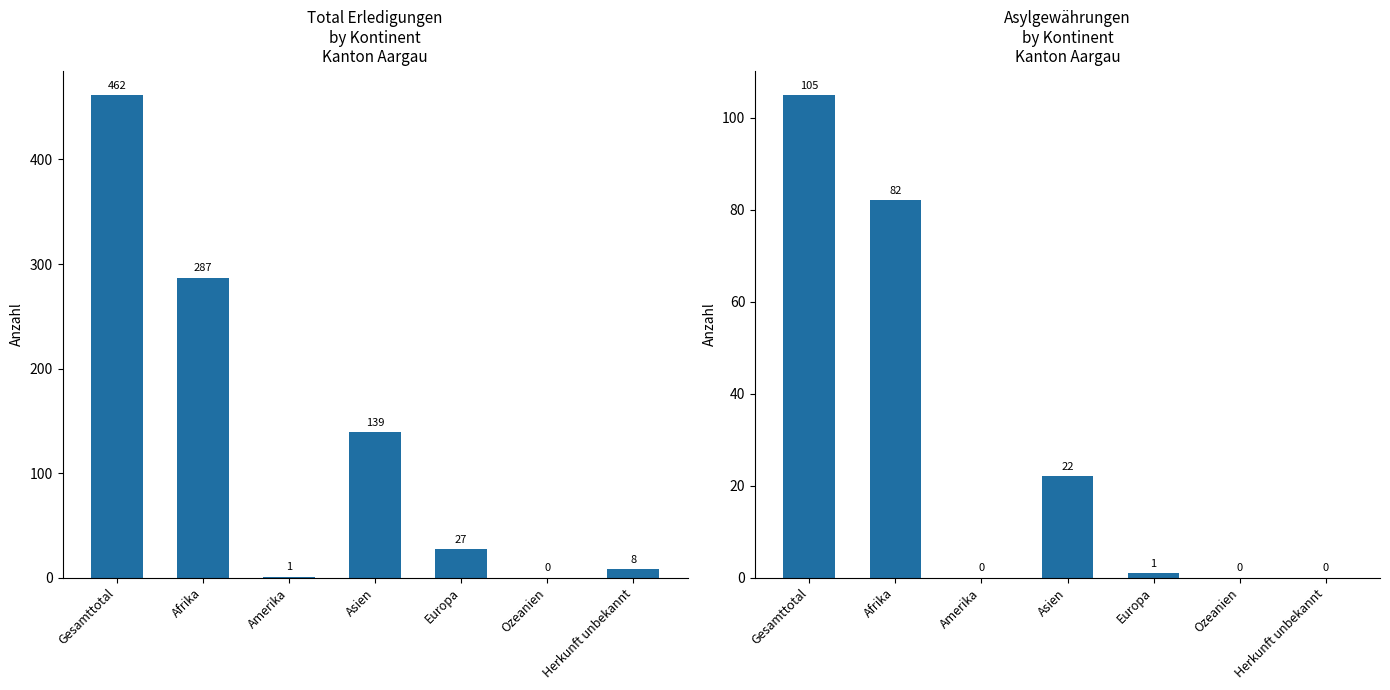

Count the number of categories in the chart.

7